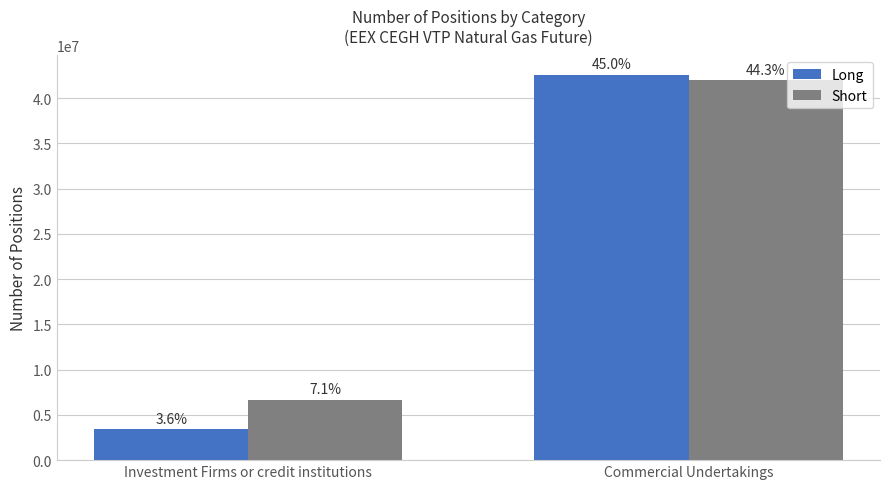

How many bars are there in total?

4